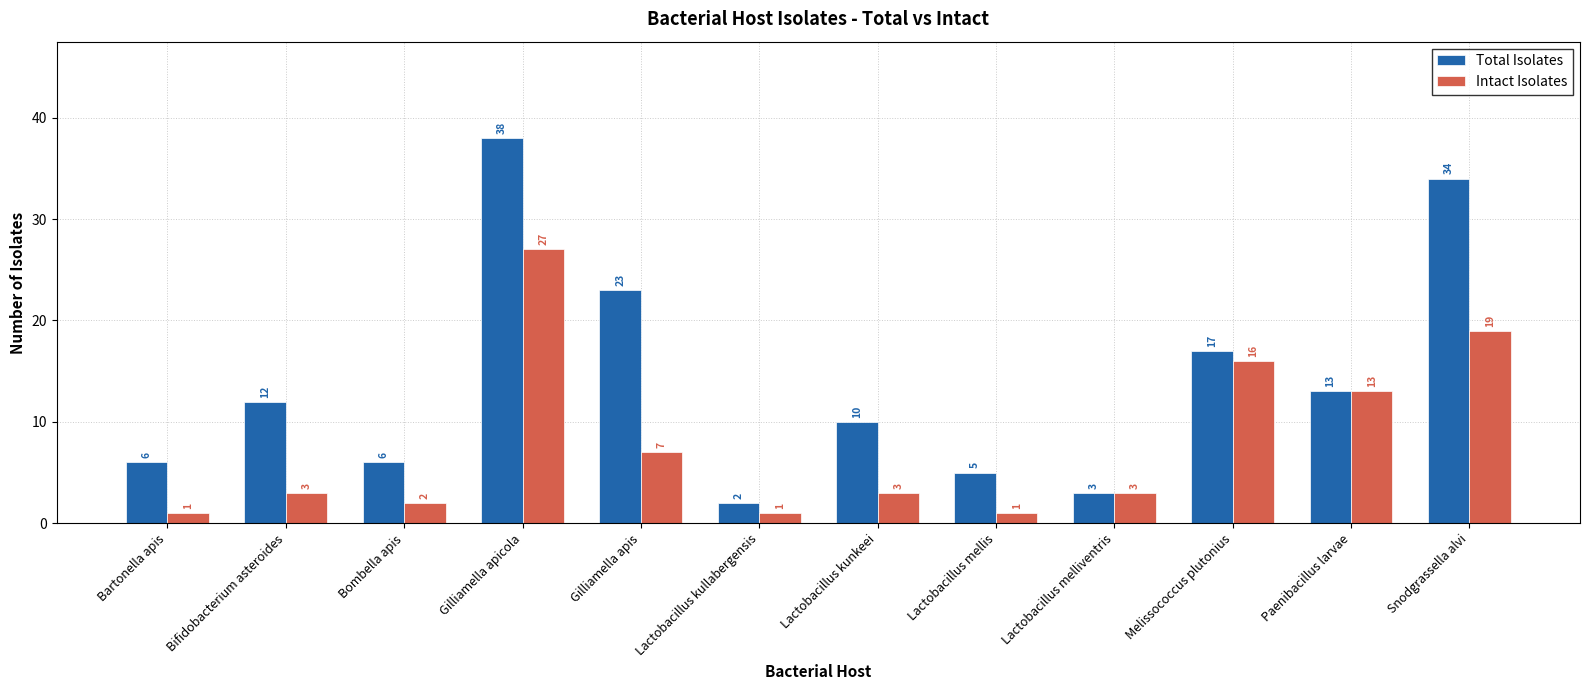

Reading left to right, list all the values displayed in this chart.

Total Isolates: 6	12	6	38	23	2	10	5	3	17	13	34
Intact Isolates: 1	3	2	27	7	1	3	1	3	16	13	19